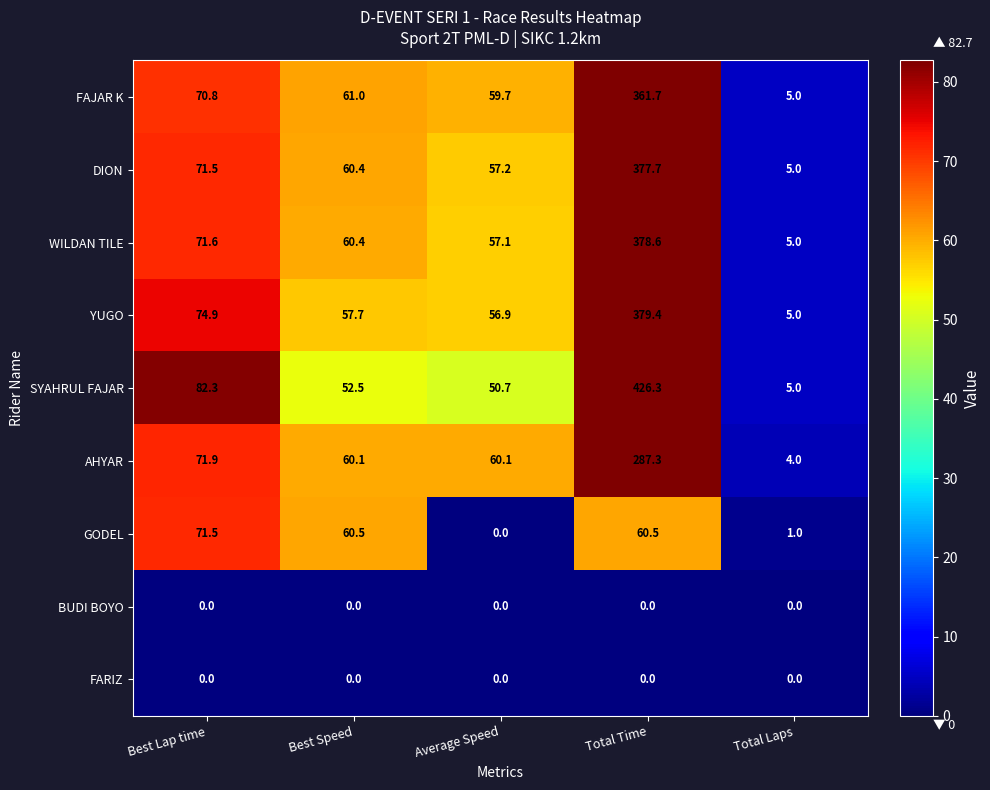

Which series has the largest range (max minus min)?

SYAHRUL FAJAR